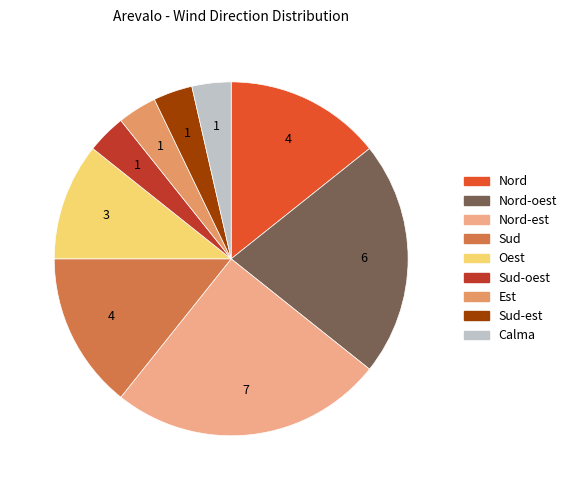

Is there any slice that represents more than half of the pie?

No